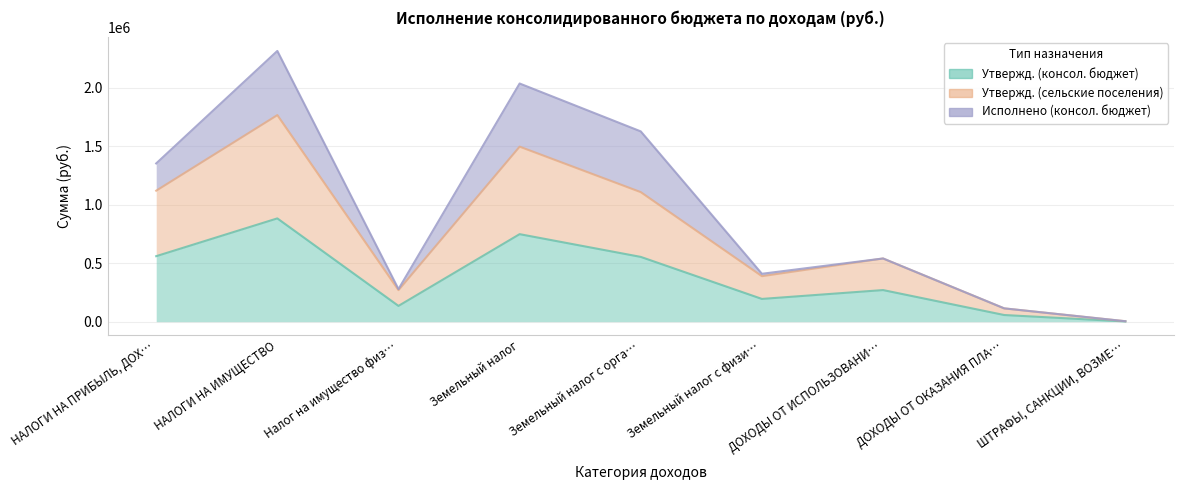

True or false: Утвержд. (сельские поселения) has a value of 1739090.6 at НАЛОГИ НА ПРИБЫЛЬ, ДОХ….

False